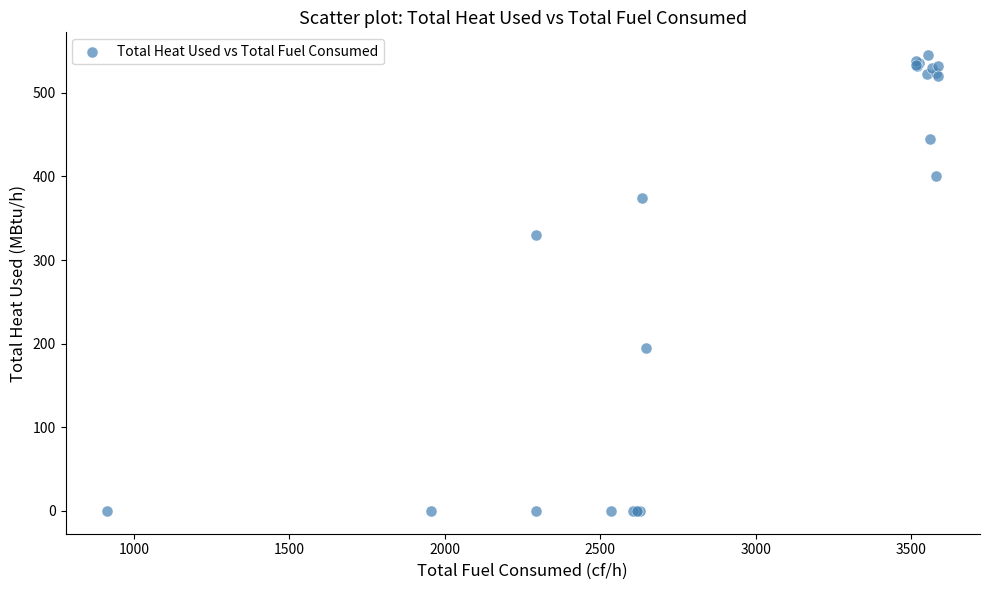

What Y value in the scatter plot is closest to 272?

330.3